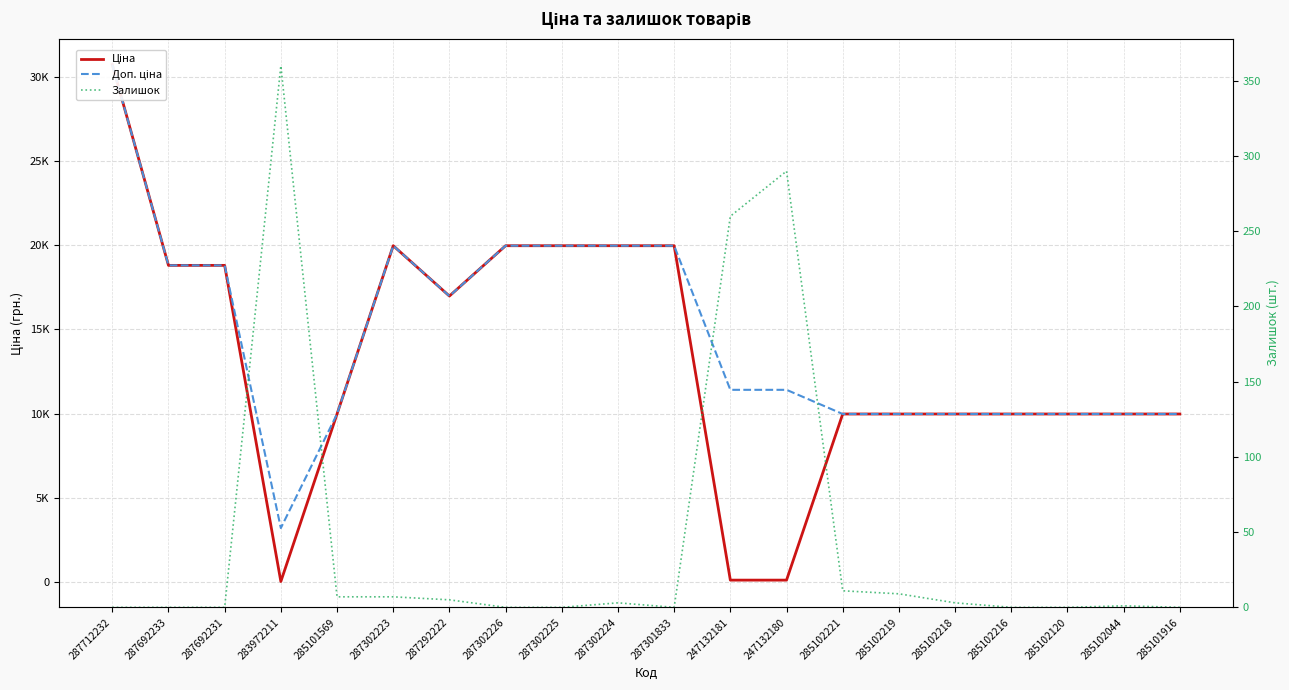

Reading left to right, transcribe all the data shown in this chart.

Ціна: 287712232=30717.1	287692233=18796.8	287692231=18796.8	283972211=32.0	285101569=9975.0	287302223=19964.2	287292222=16976.3	287302226=19964.2	287302225=19964.2	287302224=19964.2	287301833=19964.2	247132181=114.1	247132180=114.1	285102221=9975.0	285102219=9975.0	285102218=9975.0	285102216=9975.0	285102120=9975.0	285102044=9975.0	285101916=9975.0
Доп. ціна: 287712232=30717.1	287692233=18796.8	287692231=18796.8	283972211=3205.0	285101569=9975.0	287302223=19964.2	287292222=16976.3	287302226=19964.2	287302225=19964.2	287302224=19964.2	287301833=19964.2	247132181=11410.0	247132180=11410.0	285102221=9975.0	285102219=9975.0	285102218=9975.0	285102216=9975.0	285102120=9975.0	285102044=9975.0	285101916=9975.0
Залишок: 287712232=0.0	287692233=0.0	287692231=0.0	283972211=360.0	285101569=7.0	287302223=7.0	287292222=5.0	287302226=0.0	287302225=0.0	287302224=3.0	287301833=0.0	247132181=260.0	247132180=290.0	285102221=11.0	285102219=9.0	285102218=3.0	285102216=0.0	285102120=0.0	285102044=1.0	285101916=0.0